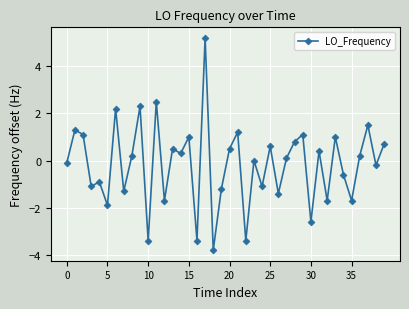

How many series are shown in this chart?

1